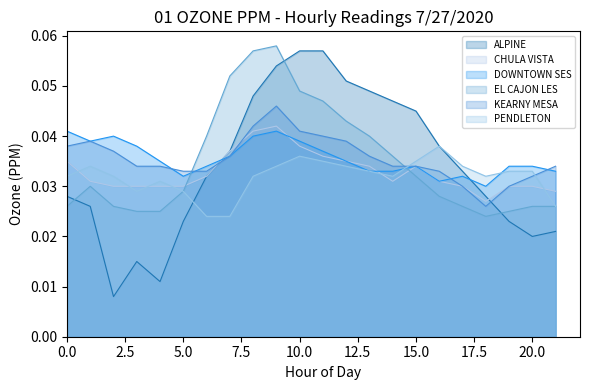

Which series has the largest range (max minus min)?

ALPINE